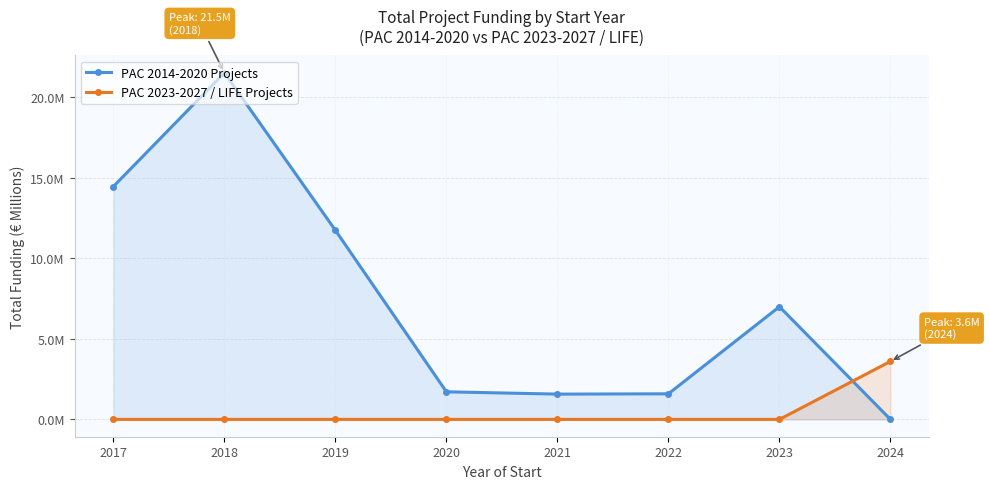

Reading left to right, list all the values displayed in this chart.

PAC 2014-2020 Projects: 2017=14.5	2018=21.5	2019=11.7	2020=1.7	2021=1.6	2022=1.6	2023=7.0	2024=0.0
PAC 2023-2027 / LIFE Projects: 2017=0.0	2018=0.0	2019=0.0	2020=0.0	2021=0.0	2022=0.0	2023=0.0	2024=3.6